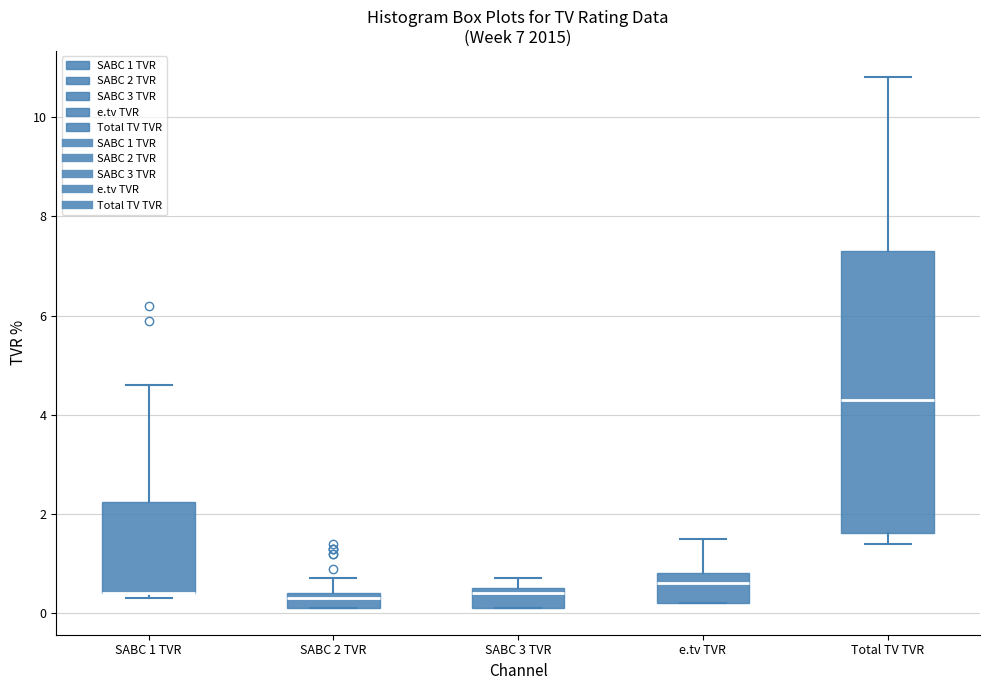

Which box is the tallest, from its lower edge to its upper edge?

Total TV TVR